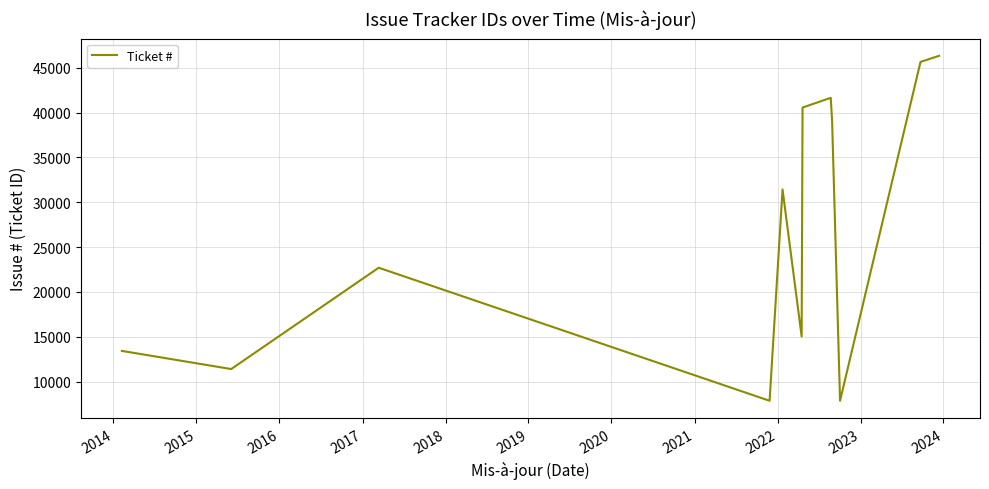

What is the average value?

26918